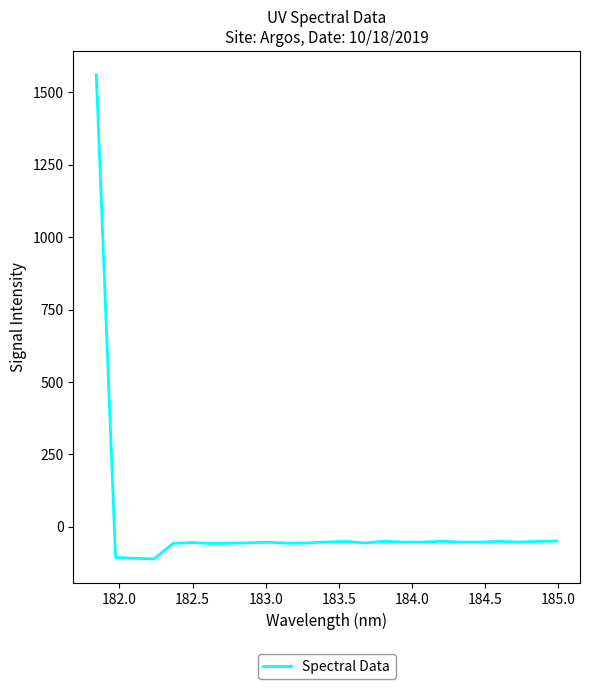

What is the greatest value displayed?

1560.2